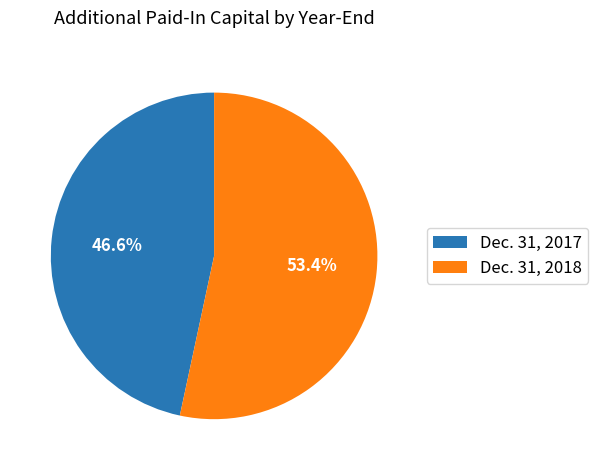

What is the majority slice?

Dec. 31, 2018